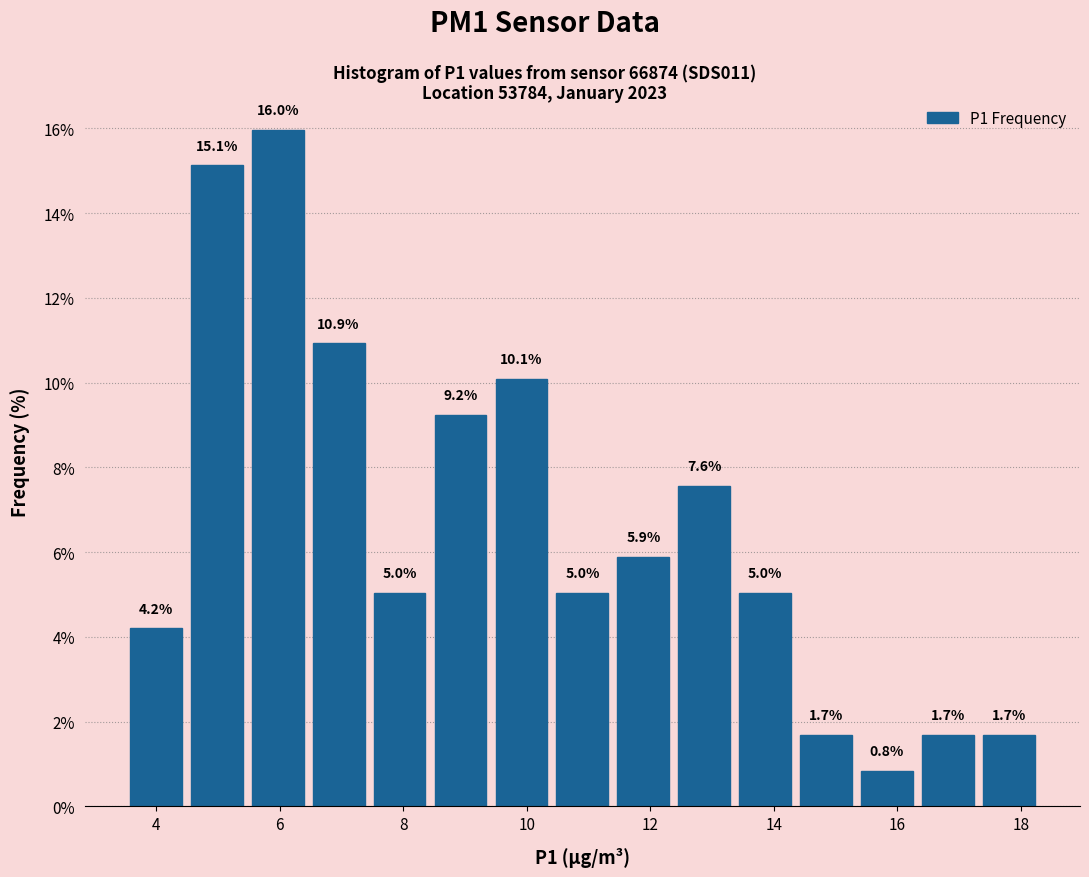

Reading left to right, transcribe this chart: for each bar, give the range it covers on the x-axis and its height. The bar edges are not printed on the chart, so give them approximately, as read against the axis.

3.6 to 4.4: 4.2
4.4 to 5.4: 15.1
5.4 to 6.4: 16.0
6.4 to 7.4: 10.9
7.4 to 8.4: 5.0
8.4 to 9.4: 9.2
9.4 to 10.4: 10.1
10.4 to 11.4: 5.0
11.4 to 12.4: 5.9
12.4 to 13.4: 7.6
13.4 to 14.4: 5.0
14.4 to 15.4: 1.7
15.4 to 16.4: 0.8
16.4 to 17.4: 1.7
17.4 to 18.4: 1.7